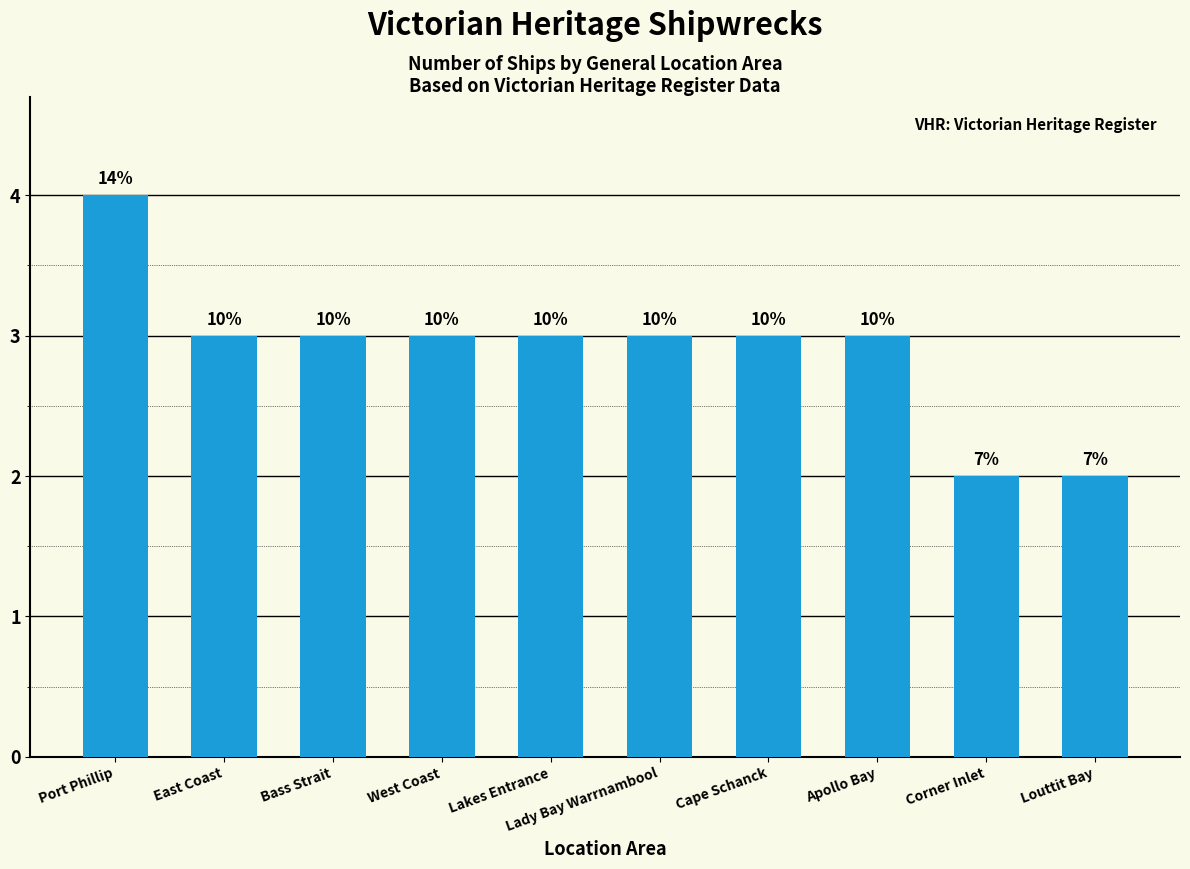

Reading left to right, list all the values displayed in this chart.

4	3	3	3	3	3	3	3	2	2